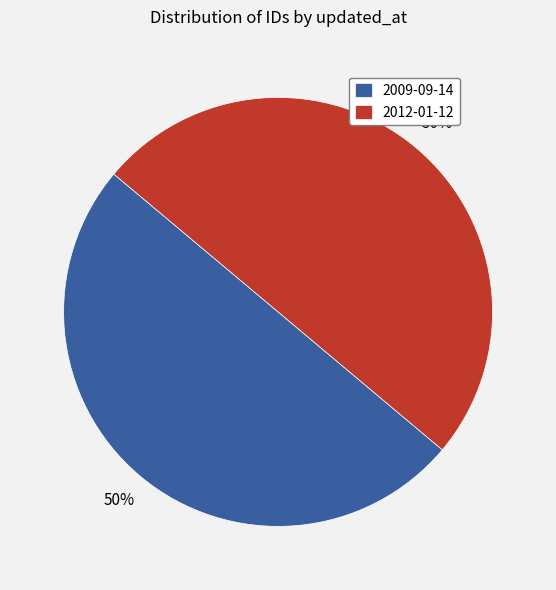

To the nearest percent, what percentage of the pie is 2012-01-12?

50%